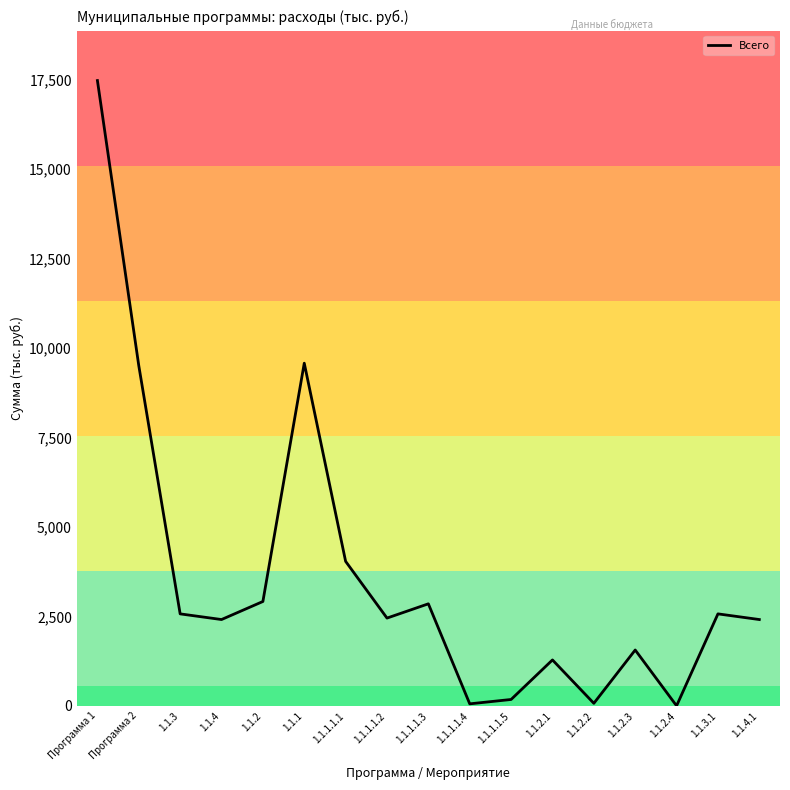

The value at 1.1.4 is 2412.2. True or false?

True